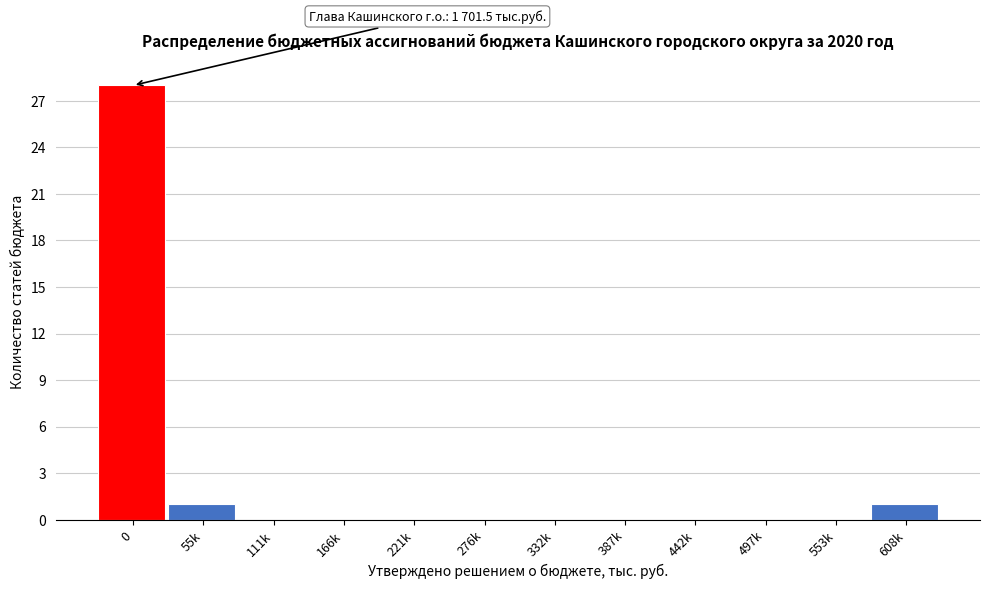

Reading left to right, what are all the values shown in this chart?

0=28	55k=1	111k=0	166k=0	221k=0	276k=0	332k=0	387k=0	442k=0	497k=0	553k=0	608k=1